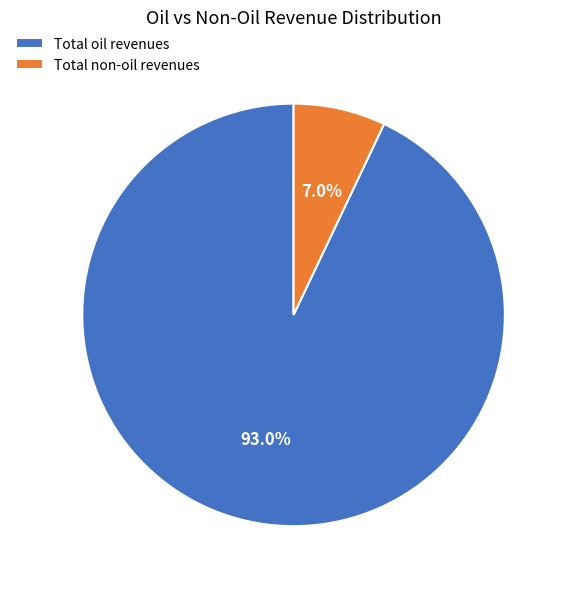

To the nearest percent, what is the difference between the largest and smallest slice percentages?

86%